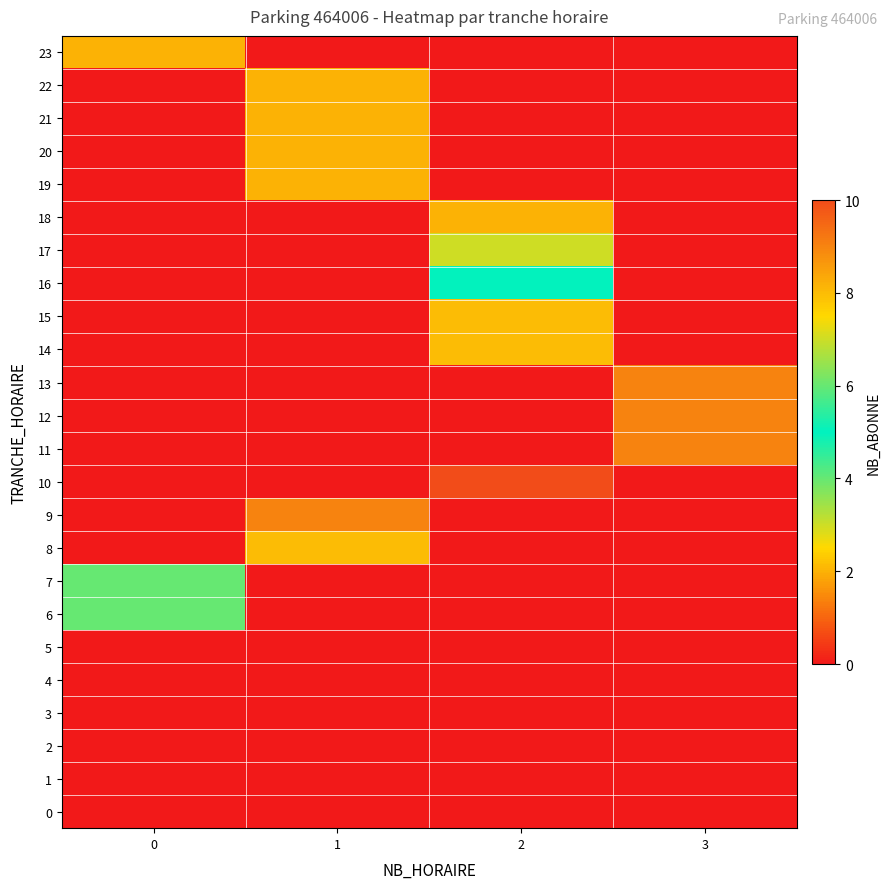

At which category is the sum across all series the highest?

2